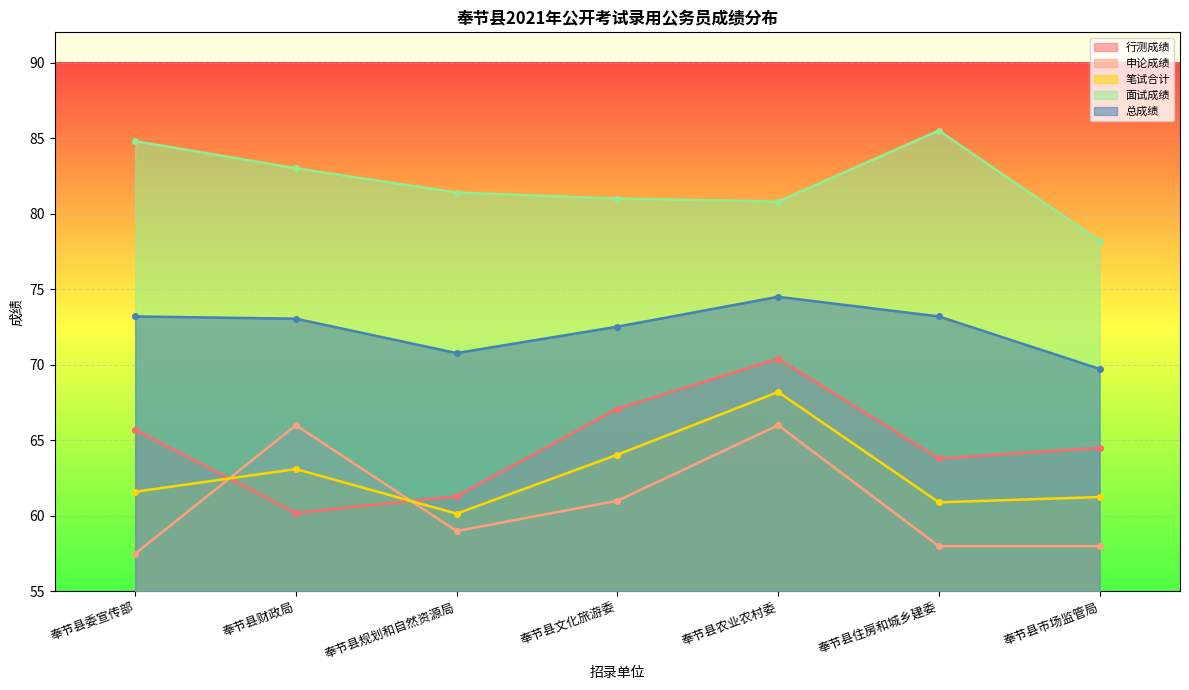

What is the difference between the 总成绩 values at 奉节县财政局 and 奉节县农业农村委?

1.5